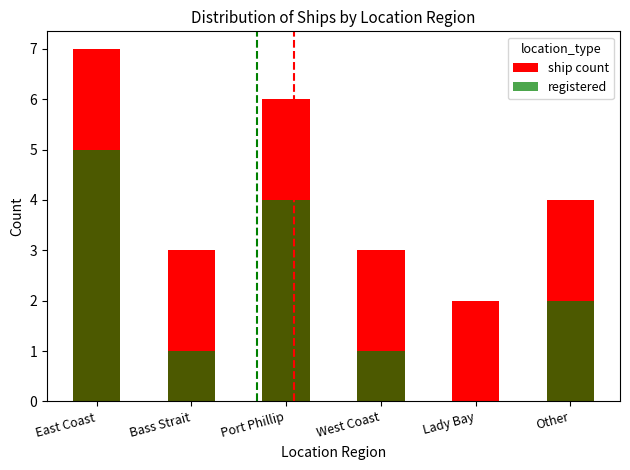

What is the label of the 6th bar from the left?

Other